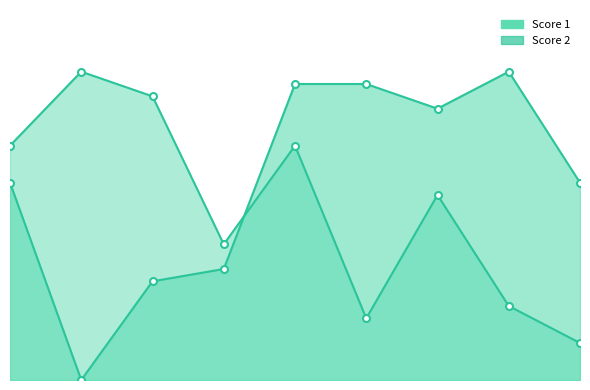

At which category does the chart reach its peak across all series?

8